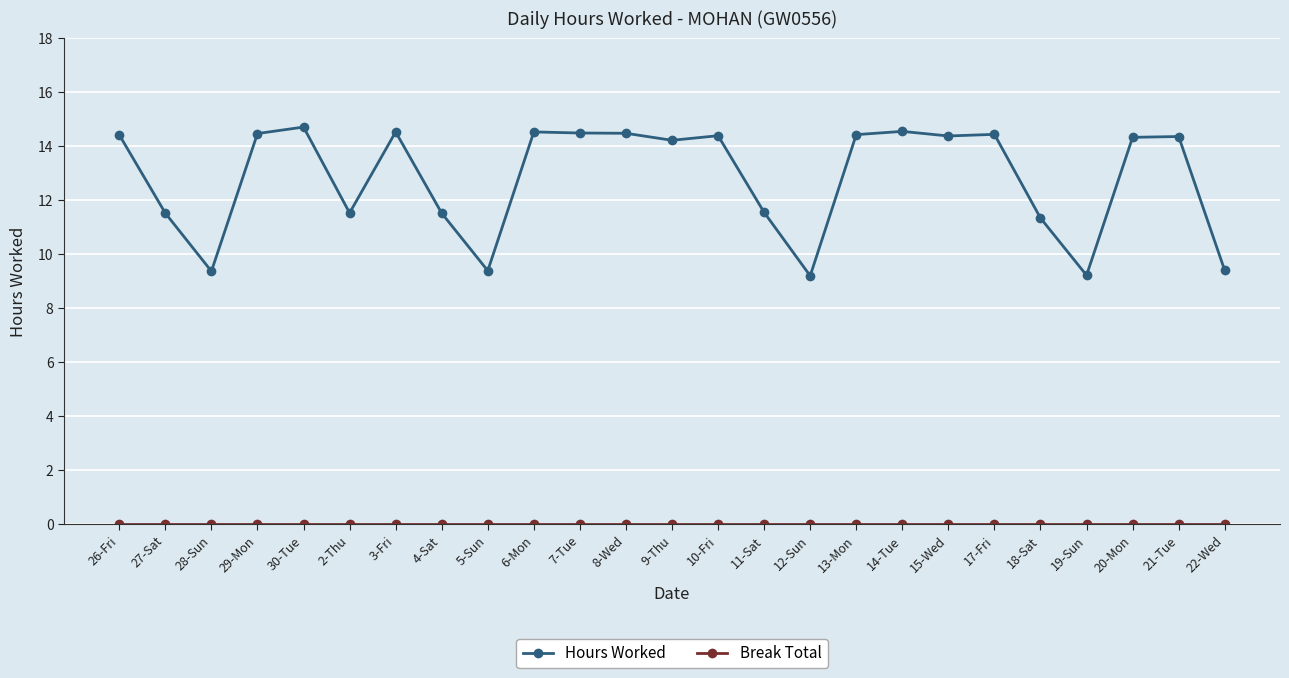

What is the maximum value shown in the chart?

14.7